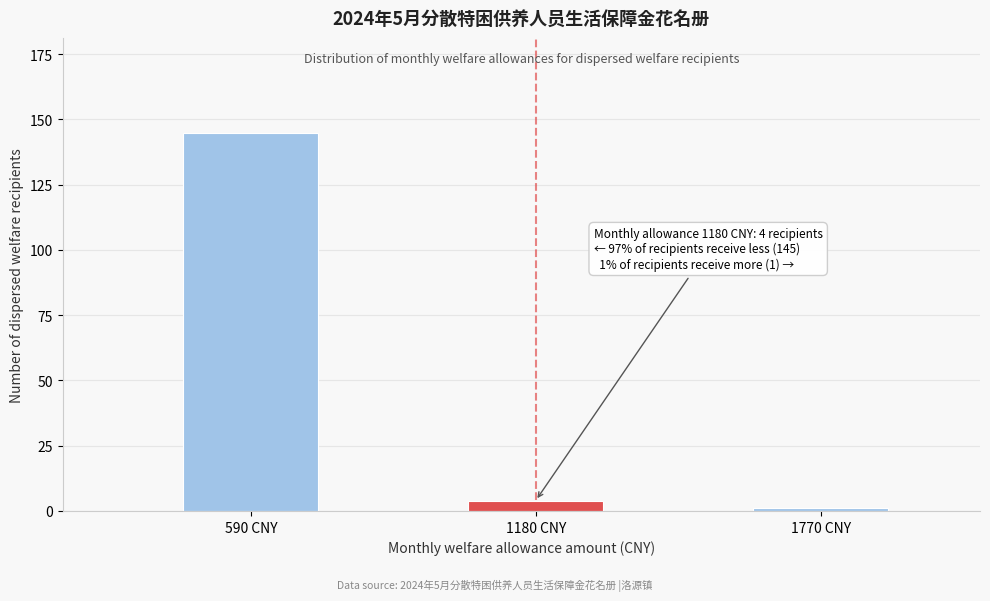

Reading left to right, transcribe all the data shown in this chart.

145	4	1